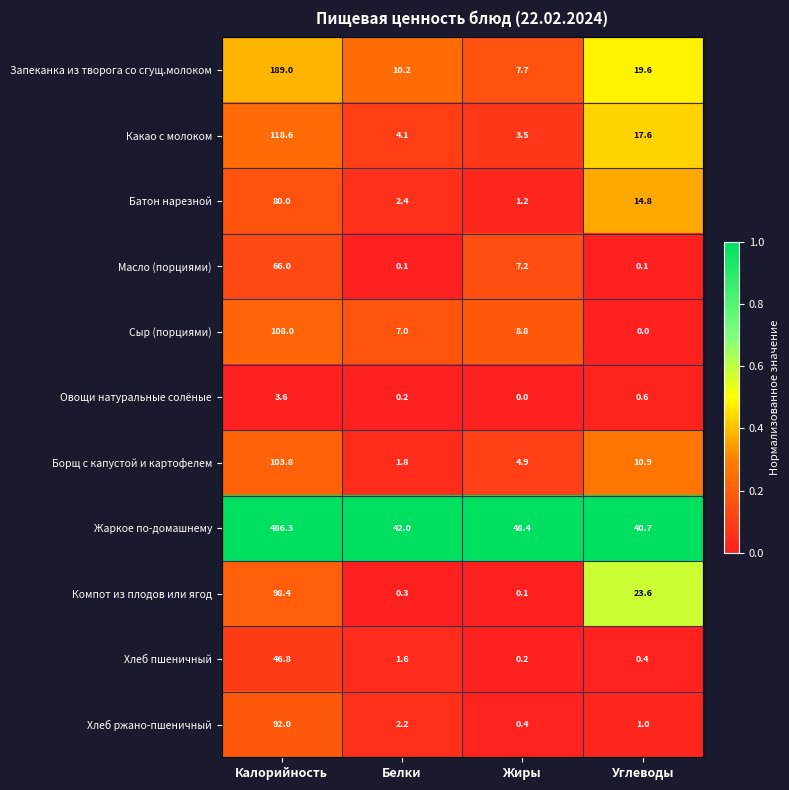

Where does the Борщ с капустой и картофелем series first go above 10?

Калорийность